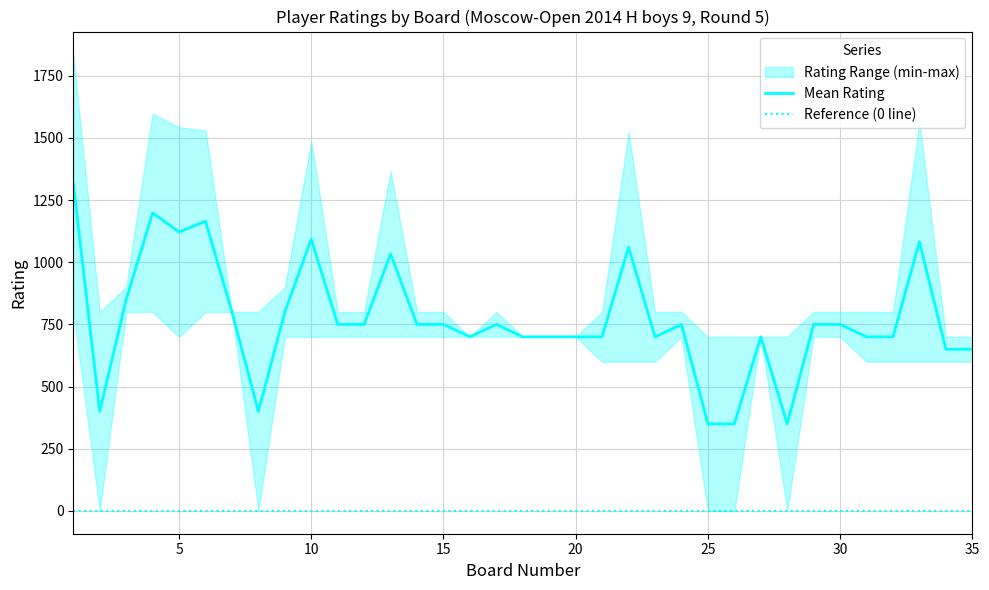

True or false: Reference (0 line) and Mean Rating intersect in this chart.

False